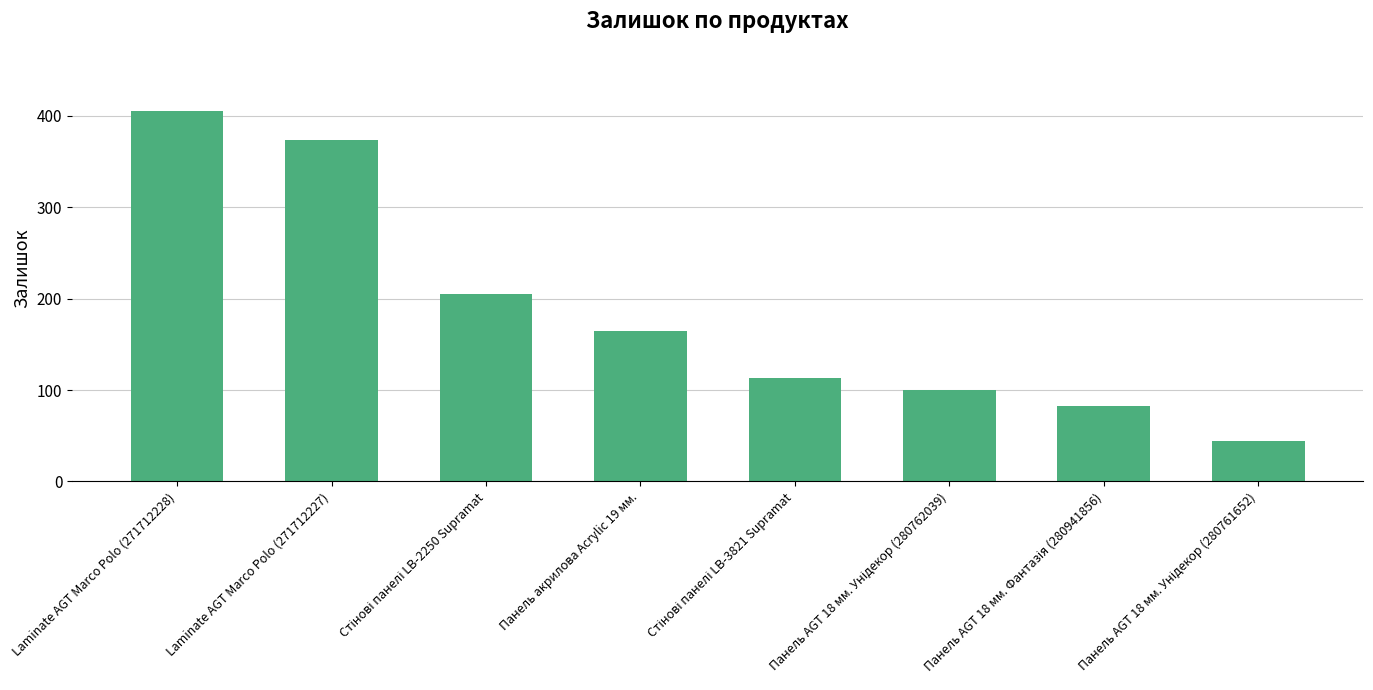

The value at Laminate AGT Marco Polo (271712228) is 183. True or false?

False